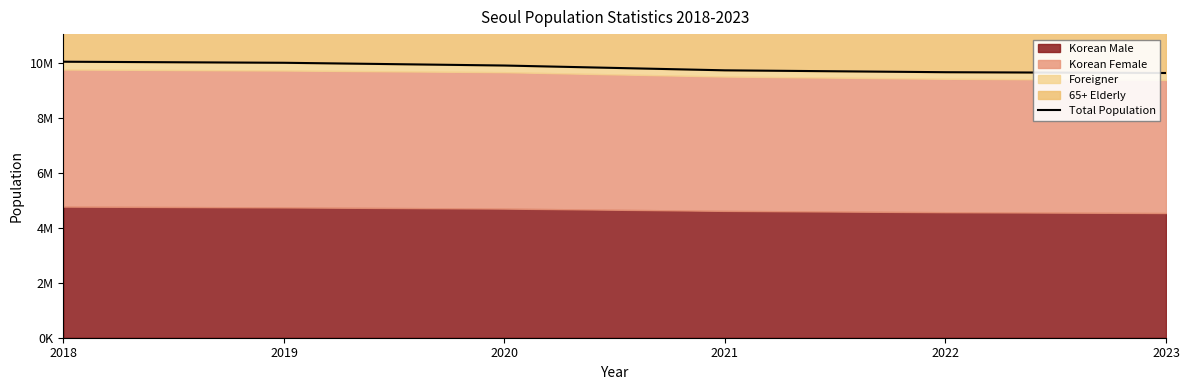

How many lines are shown in the chart?

1